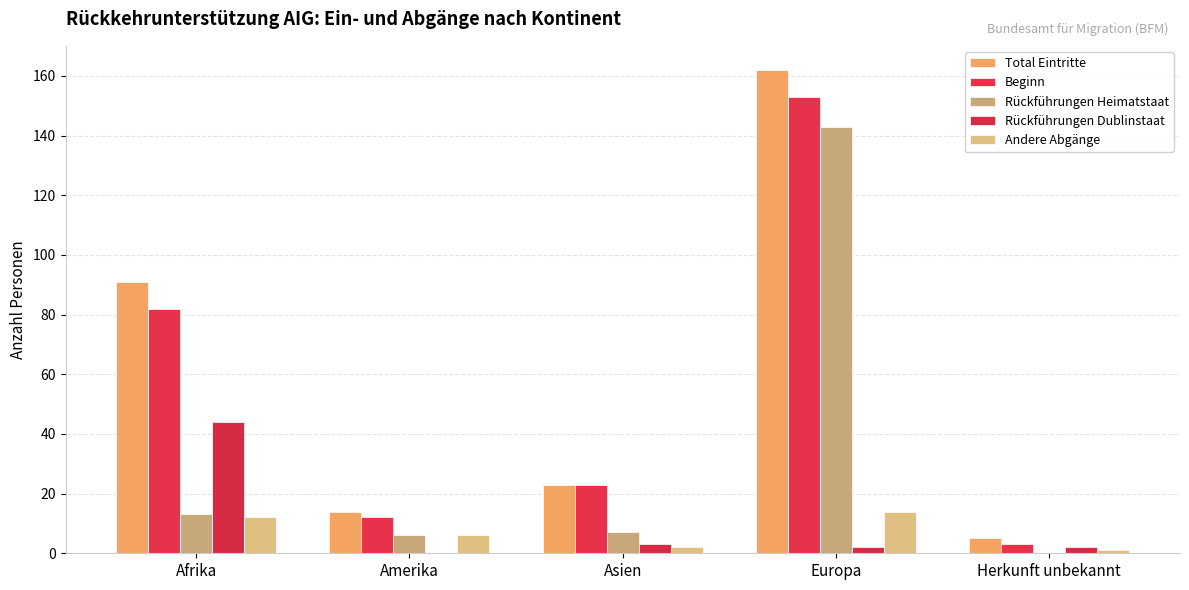

Rank the series at Herkunft unbekannt from lowest to highest value.

Rückführungen Heimatstaat, Andere Abgänge, Rückführungen Dublinstaat, Beginn, Total Eintritte